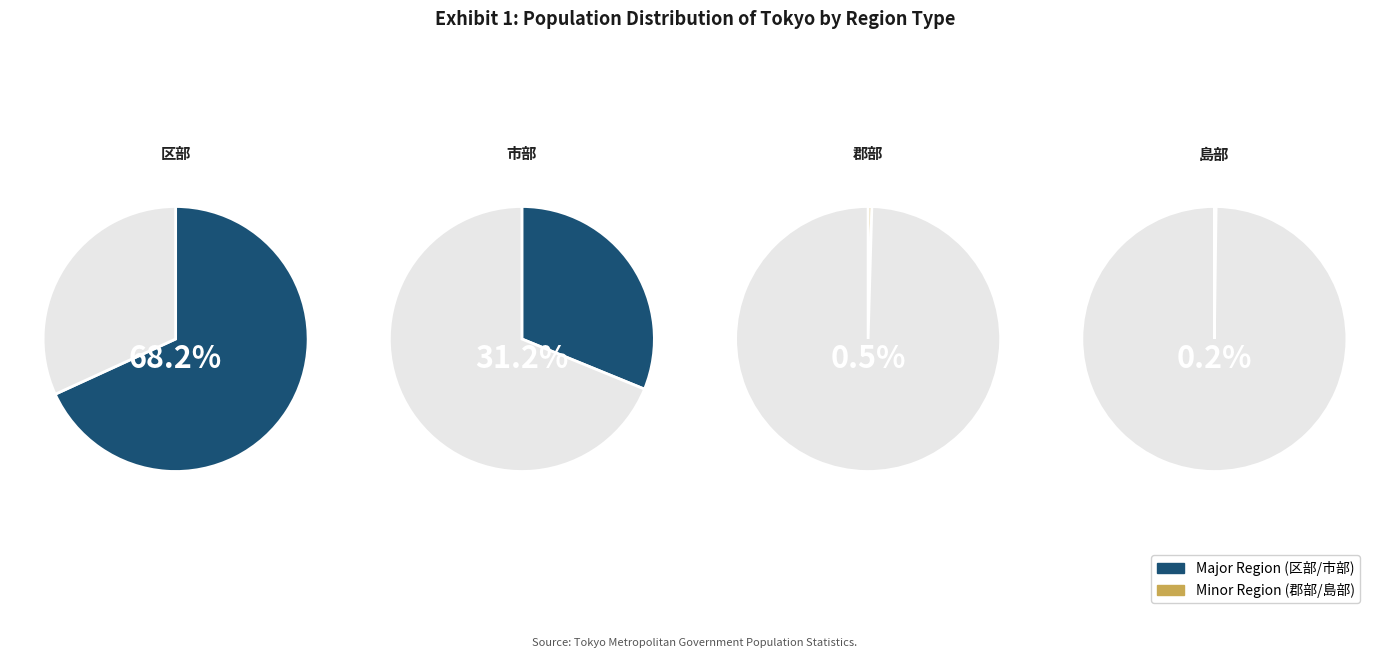

Is it true that 市部 is 31% of the pie?

True